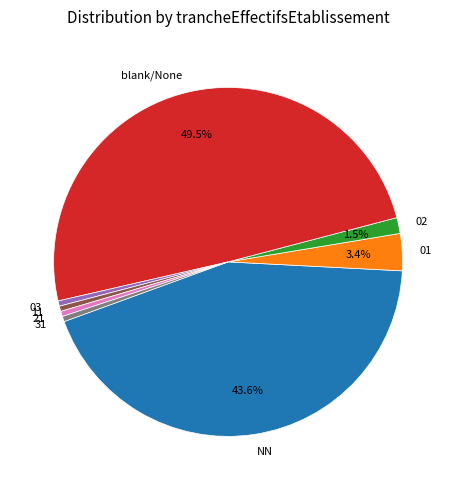

Which slice is the largest?

blank/None